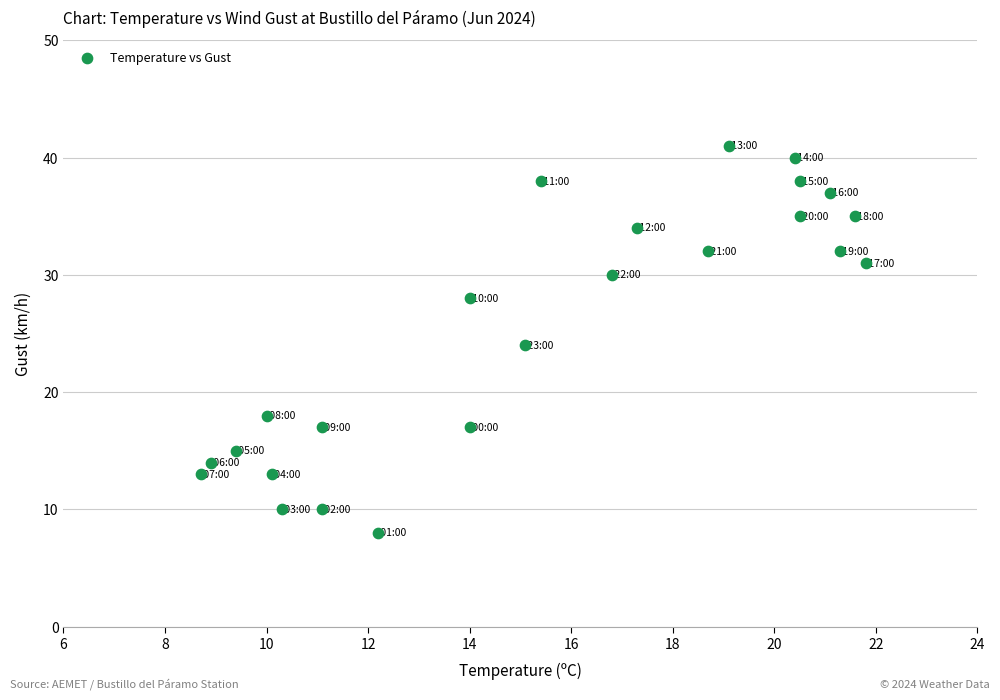

What is the range of Y values (max minus min)?

33